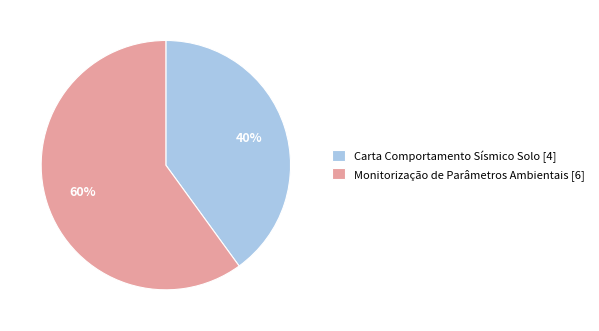

To the nearest percent, what is the difference between the largest and smallest slice percentages?

20%